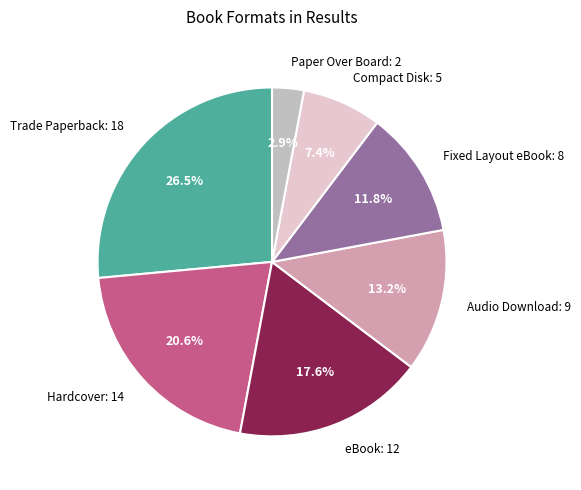

Is there any slice that represents more than half of the pie?

No